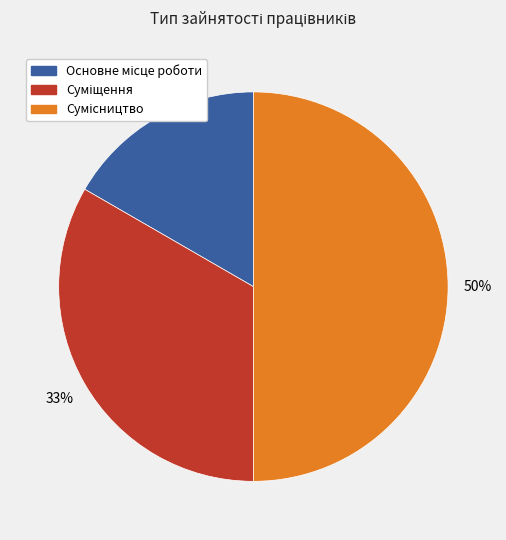

To the nearest percent, what is the difference between the largest and smallest slice percentages?

33%